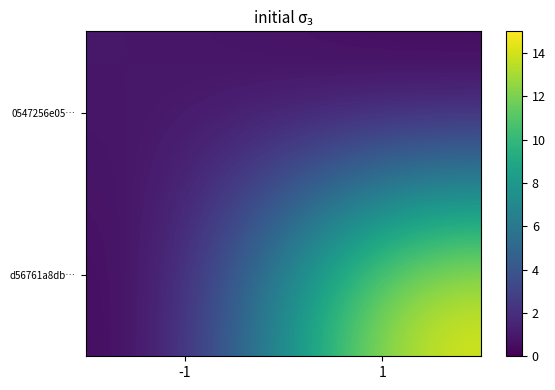

Which series changed the most between -1 and 1?

d56761a8db…